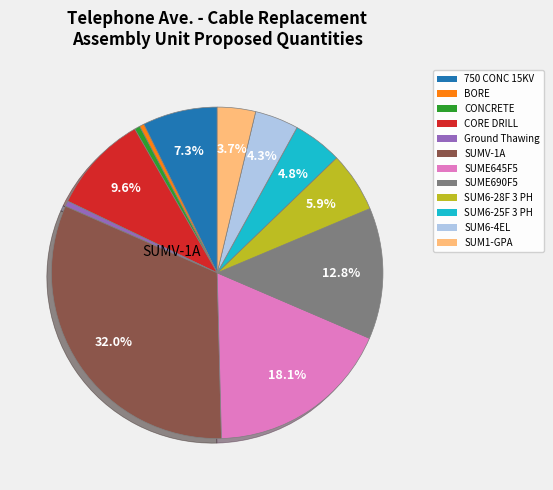

Is there a majority slice in this chart?

No